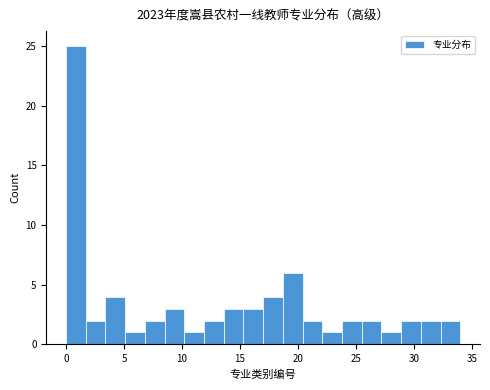

Read against the x-axis, roughly where is the centre of the tallest bar?

1.0